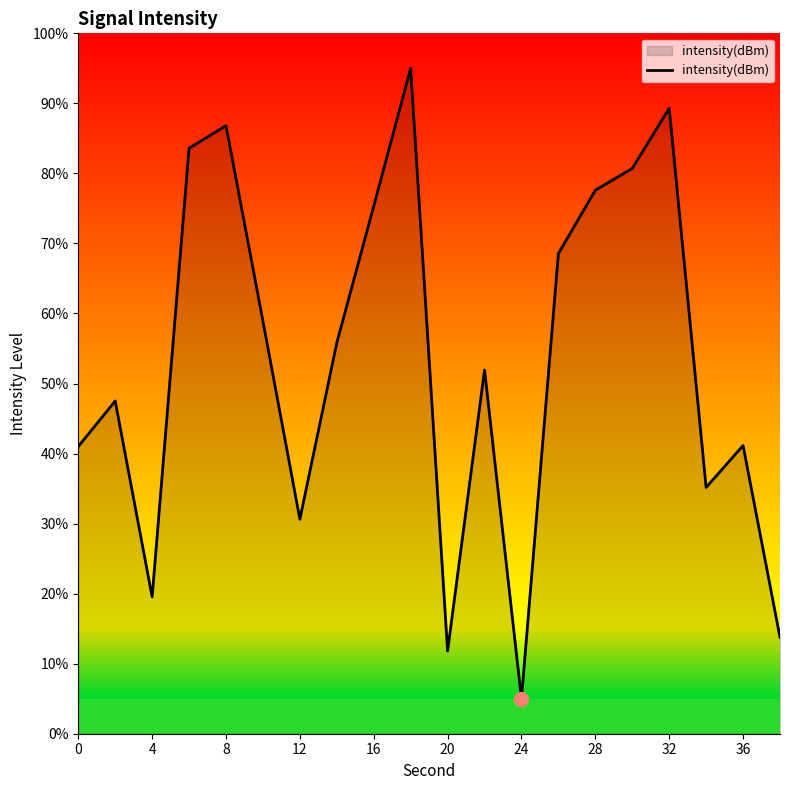

What is the difference between the maximum and minimum values?

90.0